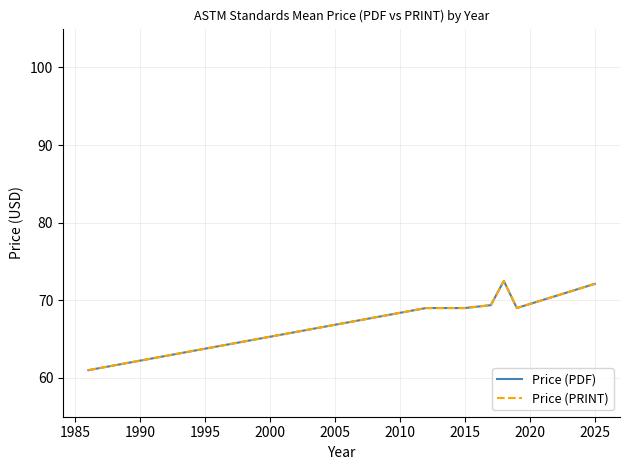

Does the chart have visible grid lines?

Yes